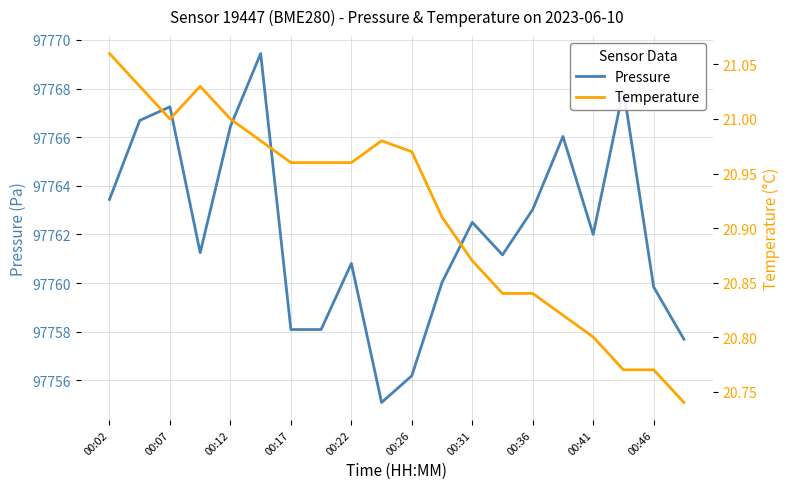

What is the difference between the maximum and minimum values in the Pressure series?

14.4